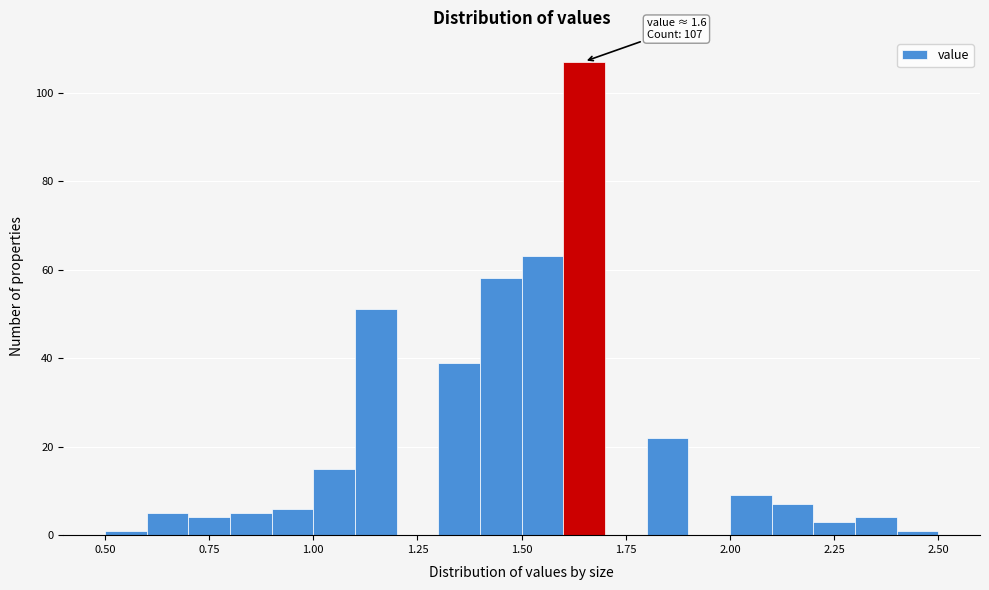

Read against the x-axis, roughly where is the centre of the tallest bar?

1.65